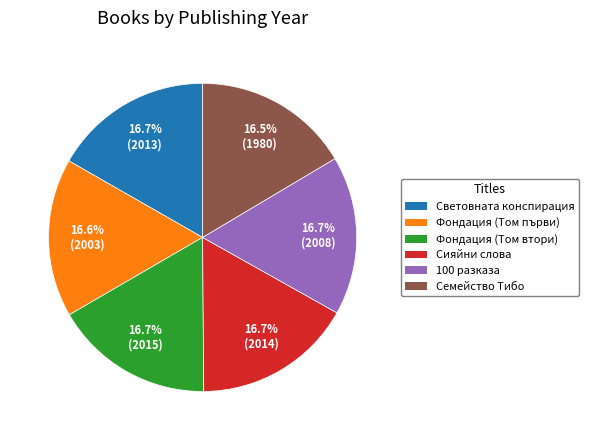

Count the number of slices in the pie.

6